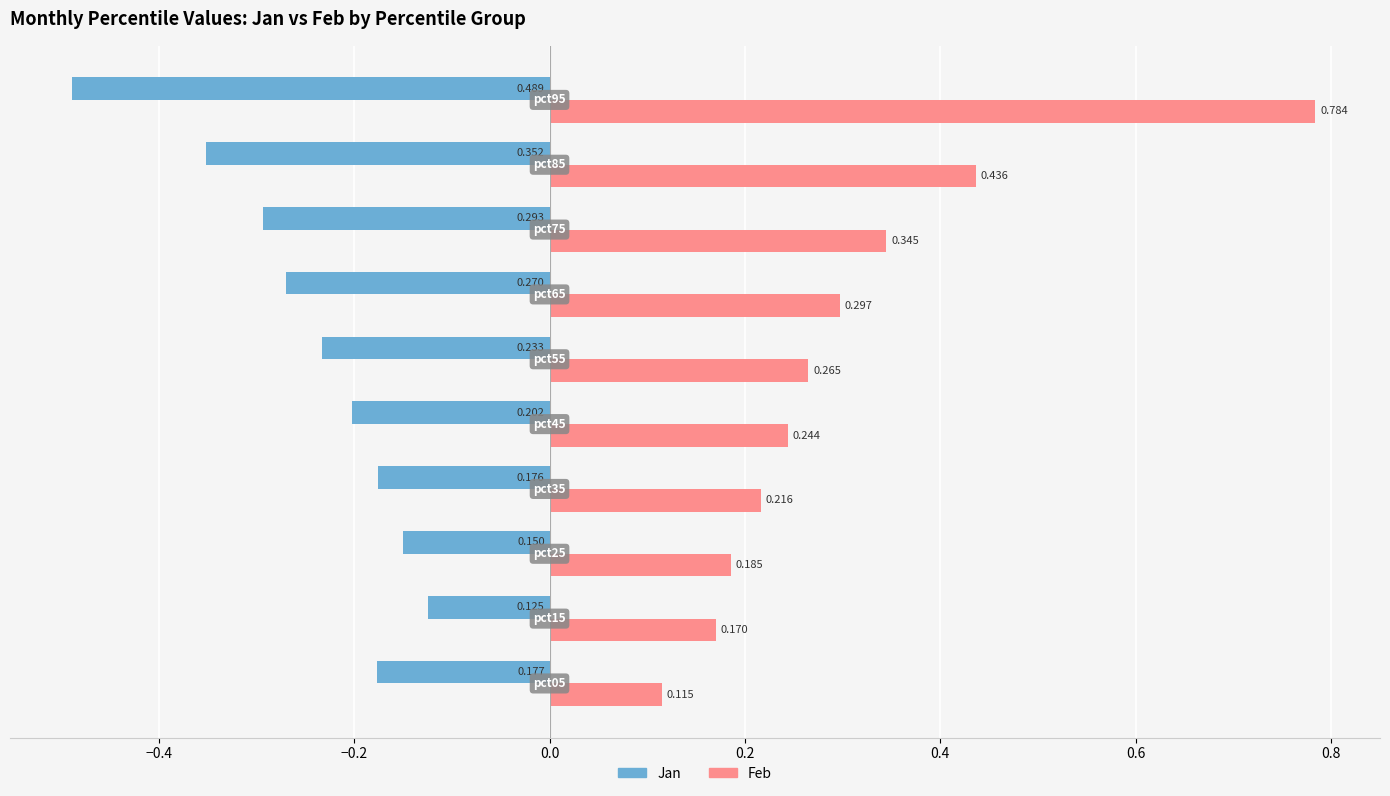

Which series has the largest total across all categories?

Feb